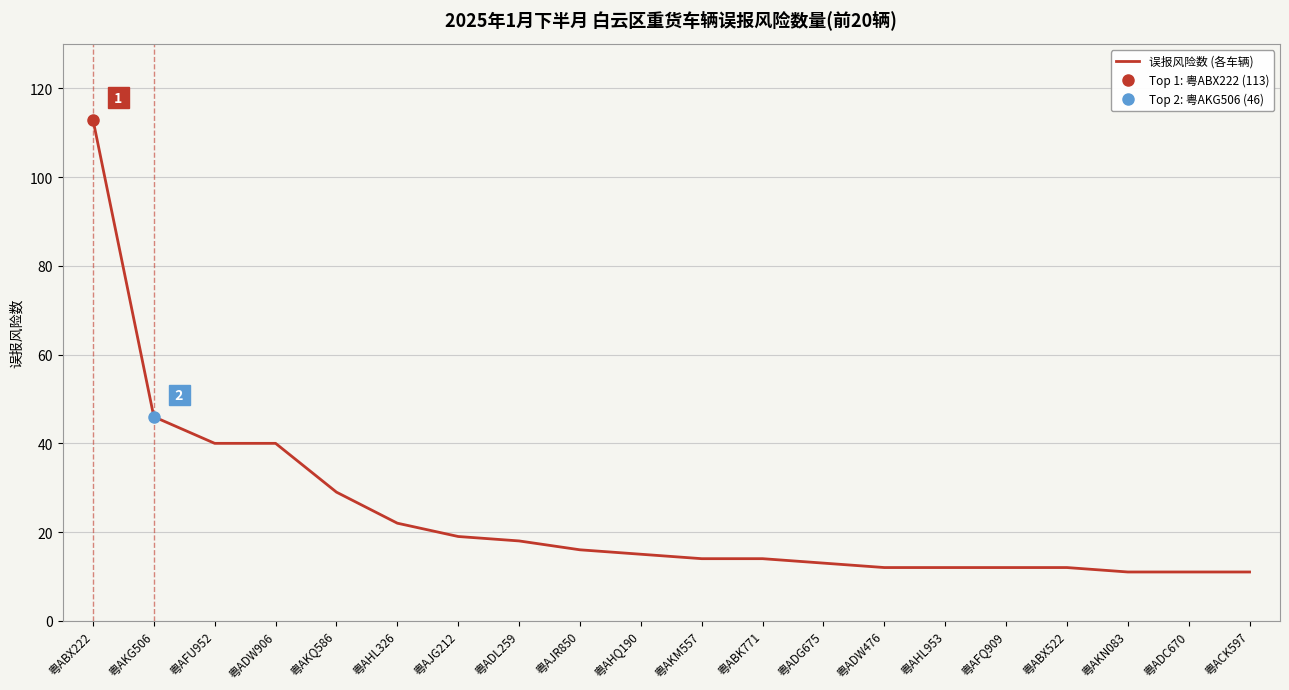

What is the maximum value shown in the chart?

113